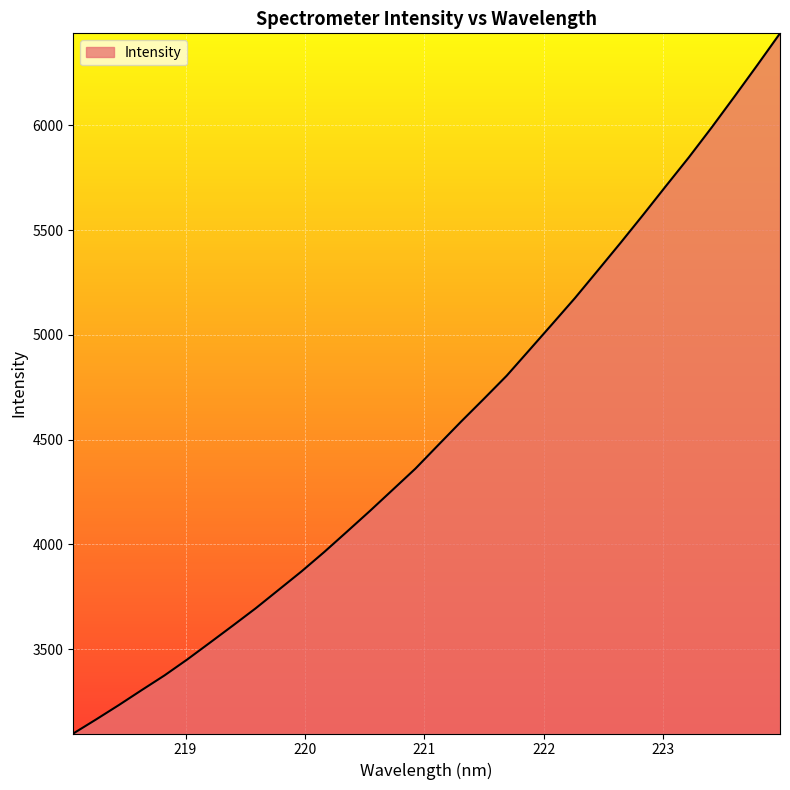

What is the difference between the maximum and minimum values?

3341.6